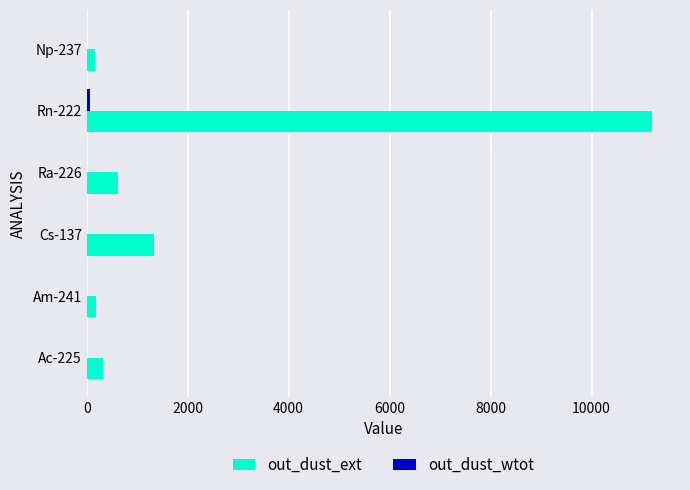

How many categories are shown in the chart?

6